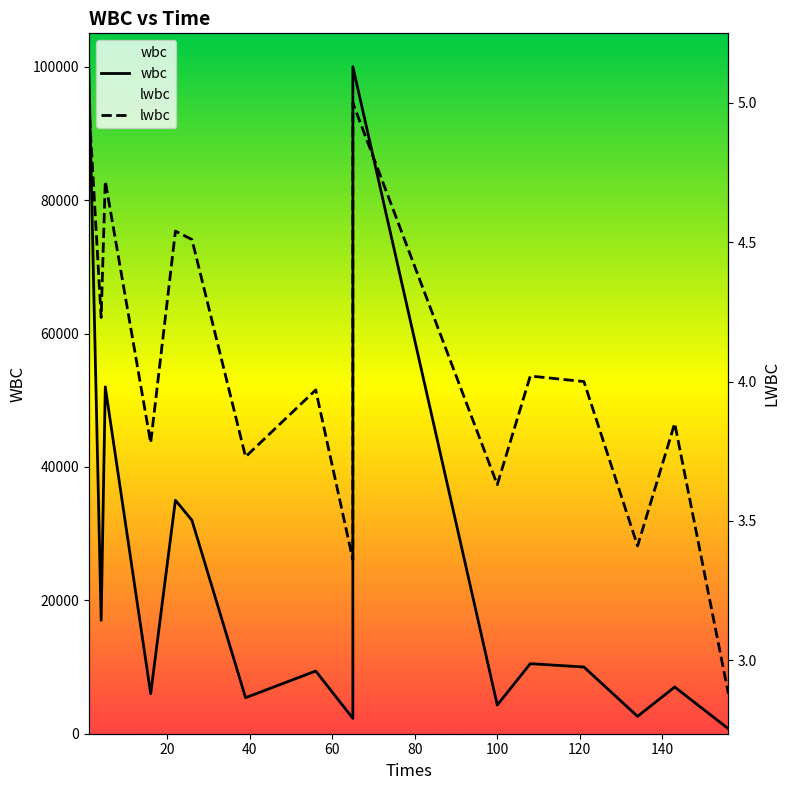

Rank the series at 140 from highest to lowest value.

wbc, lwbc